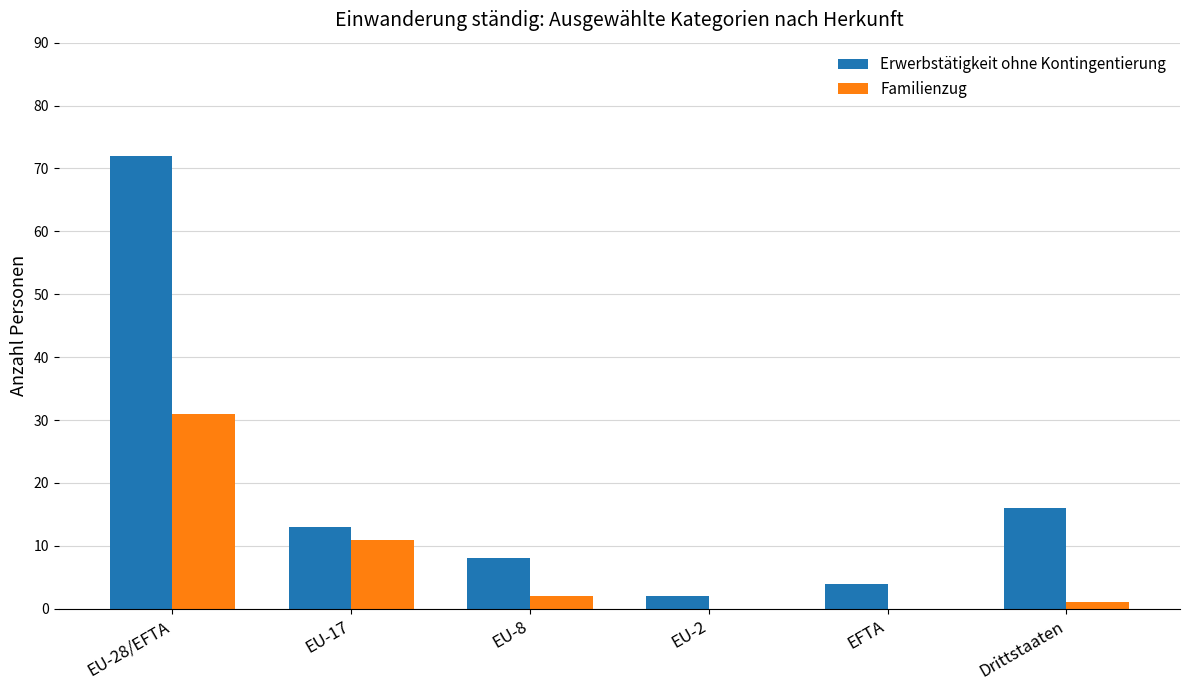

Which series changed the most between EU-28/EFTA and EU-8?

Erwerbstätigkeit ohne Kontingentierung